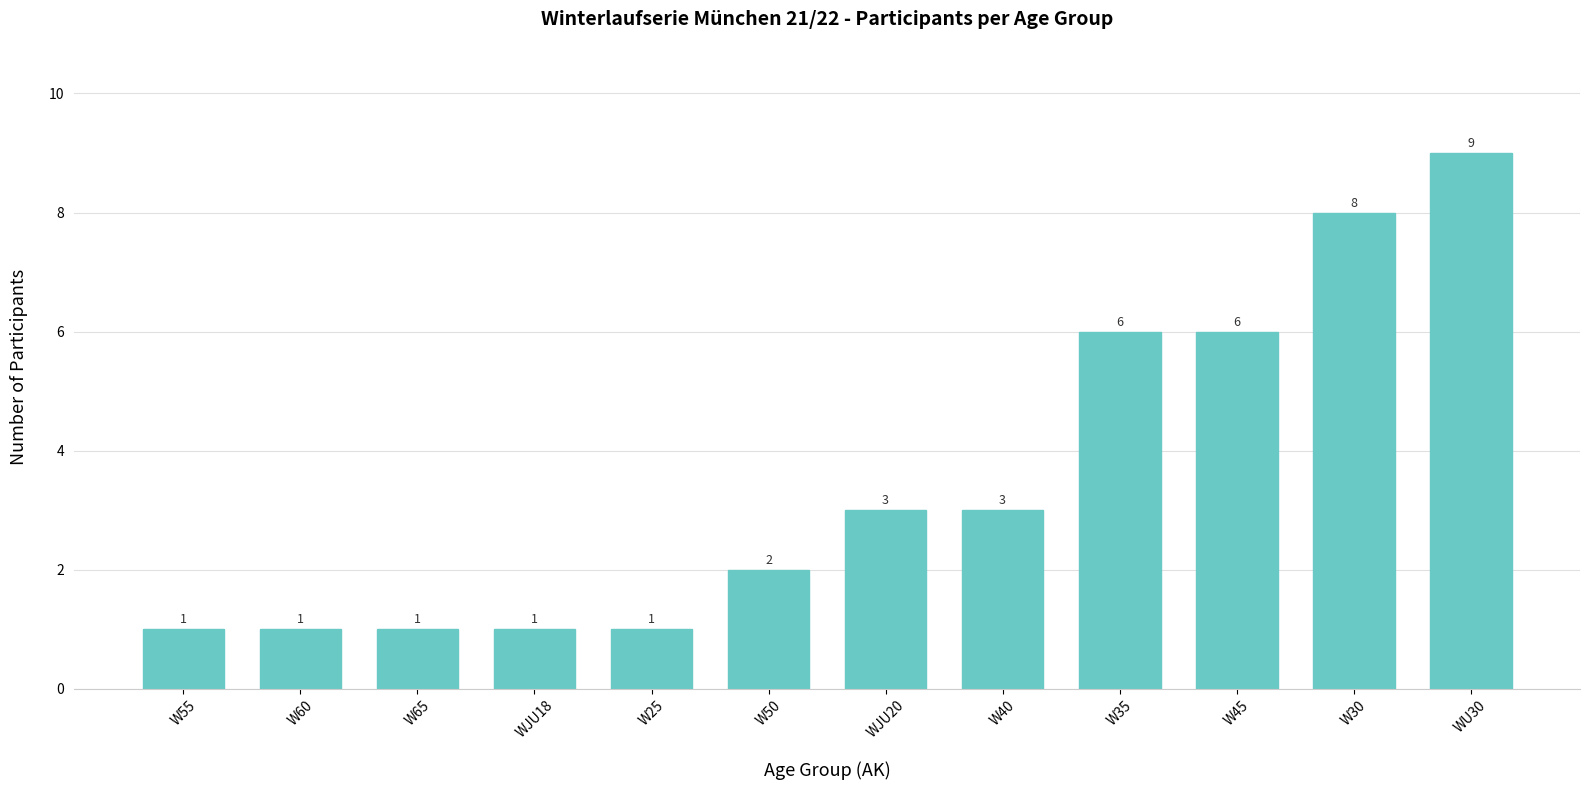

What is the approximate value at W35?

6